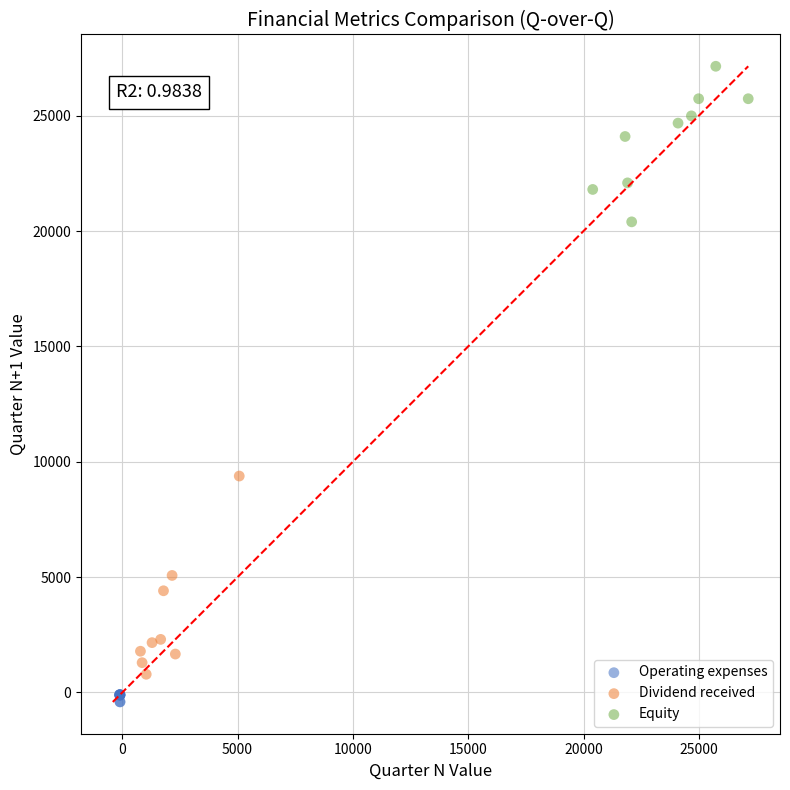

Which series reaches the maximum Y coordinate?

Equity